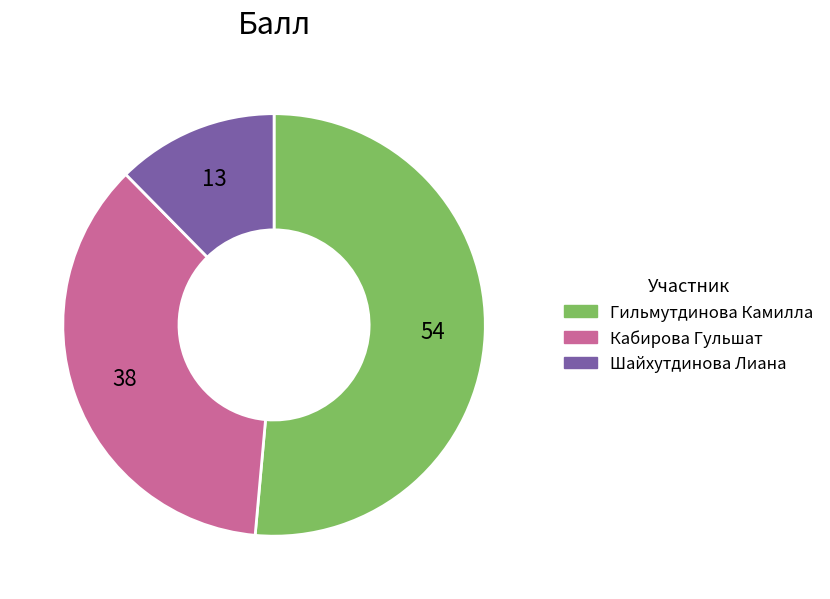

The Гильмутдинова Камилла slice represents 63% of the pie. True or false?

False